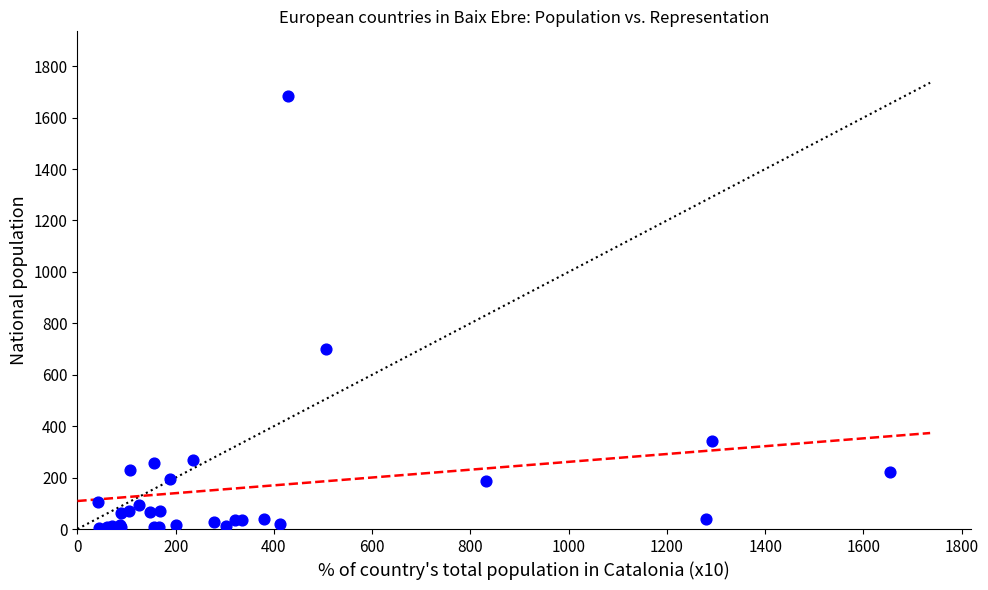

What Y value in the scatter plot is closest to 843?

702